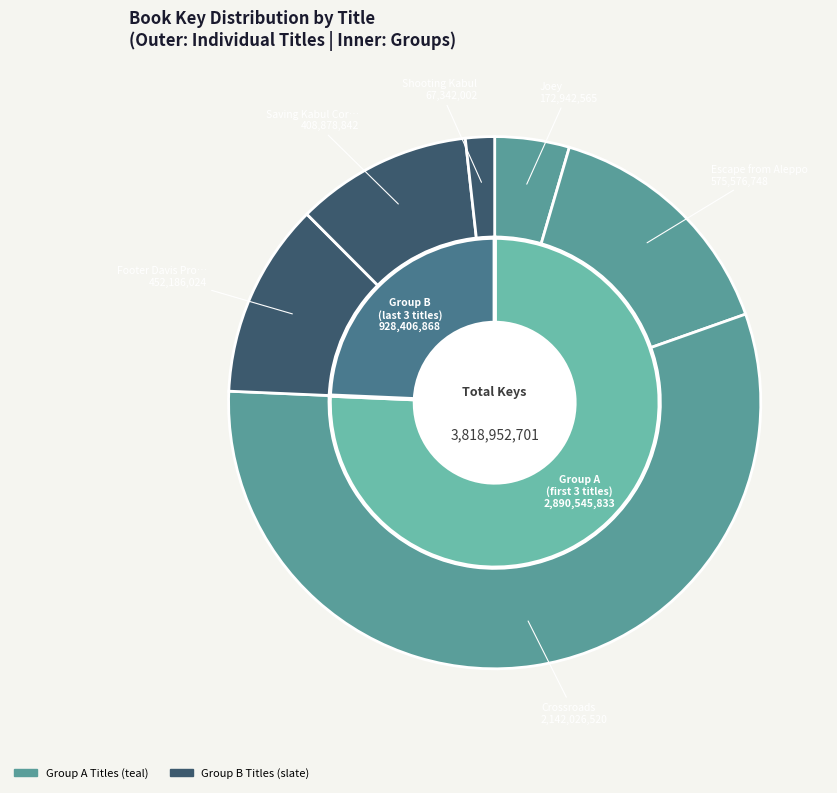

Is it true that Escape from Aleppo is 5% of the pie?

False